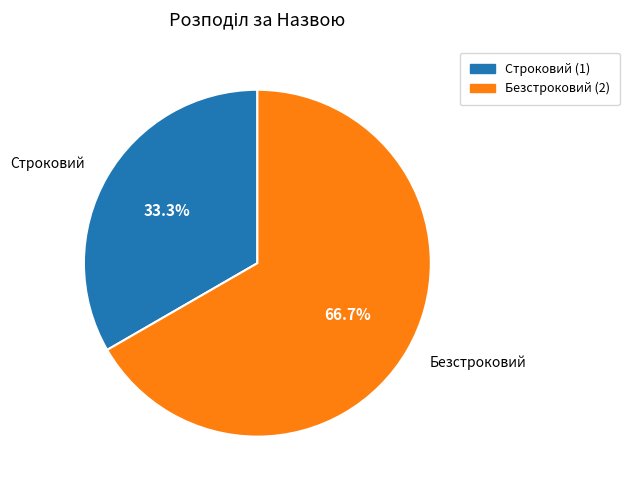

The Строковий slice represents 25% of the pie. True or false?

False